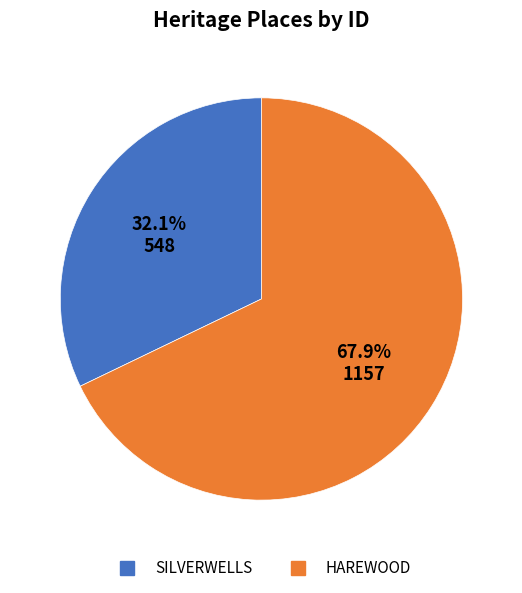

What is the ratio of the value at SILVERWELLS to the value at HAREWOOD?

0.5